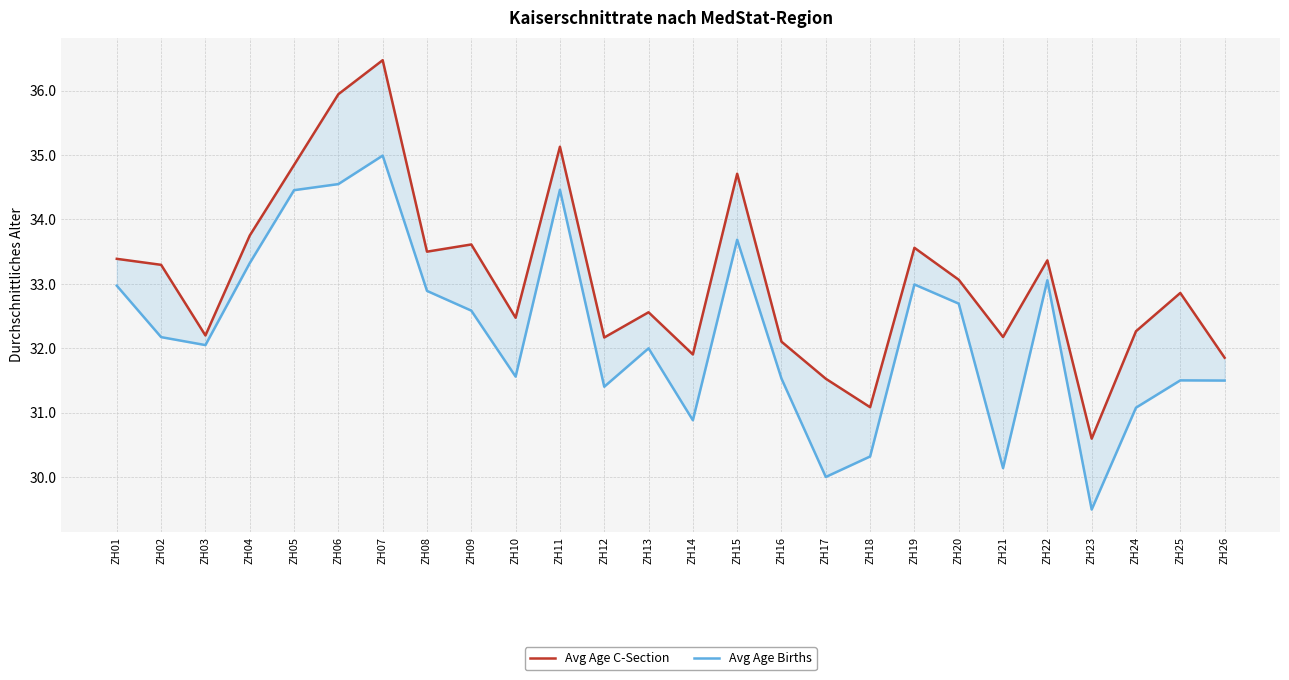

Is it true that Avg Age C-Section equals 34.8 at ZH05?

True